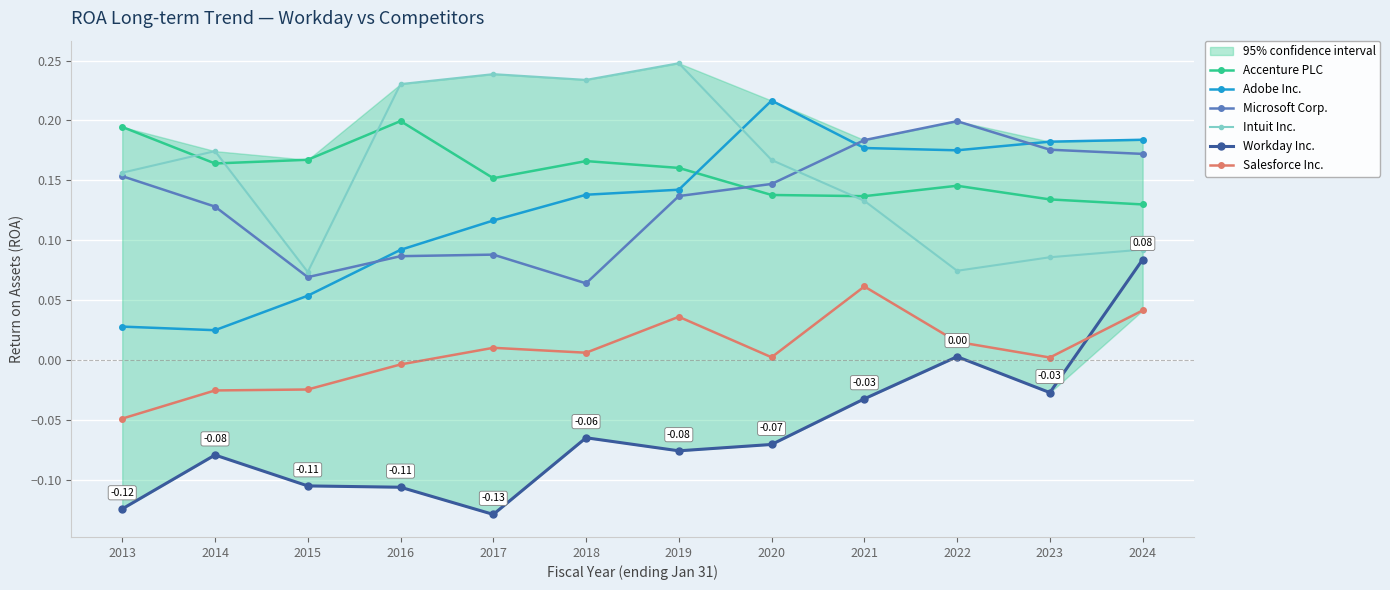

What is the value of the Accenture PLC point at the 3rd from the left?

0.2